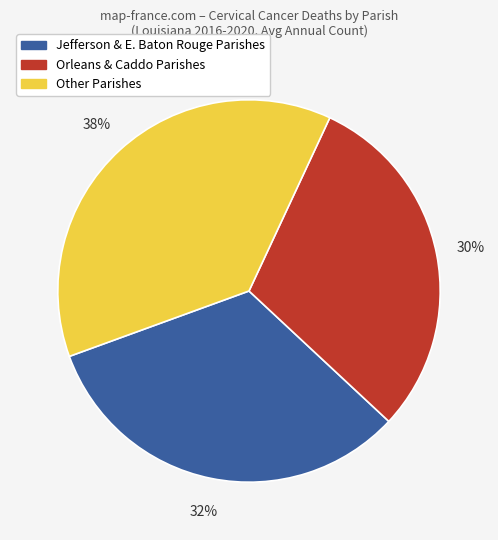

The Other Parishes slice represents 38% of the pie. True or false?

True